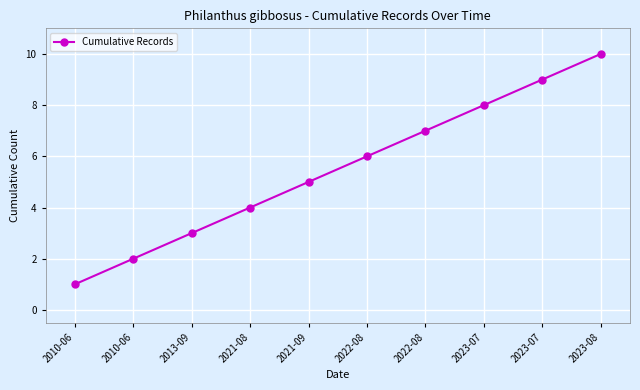

What is the sum of the values at 2010-06 and 2023-07?

10